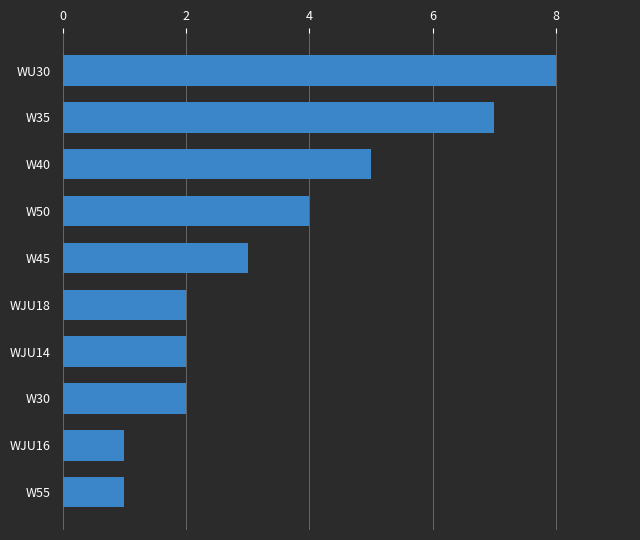

What is the label of the 7th bar from the bottom?

W50